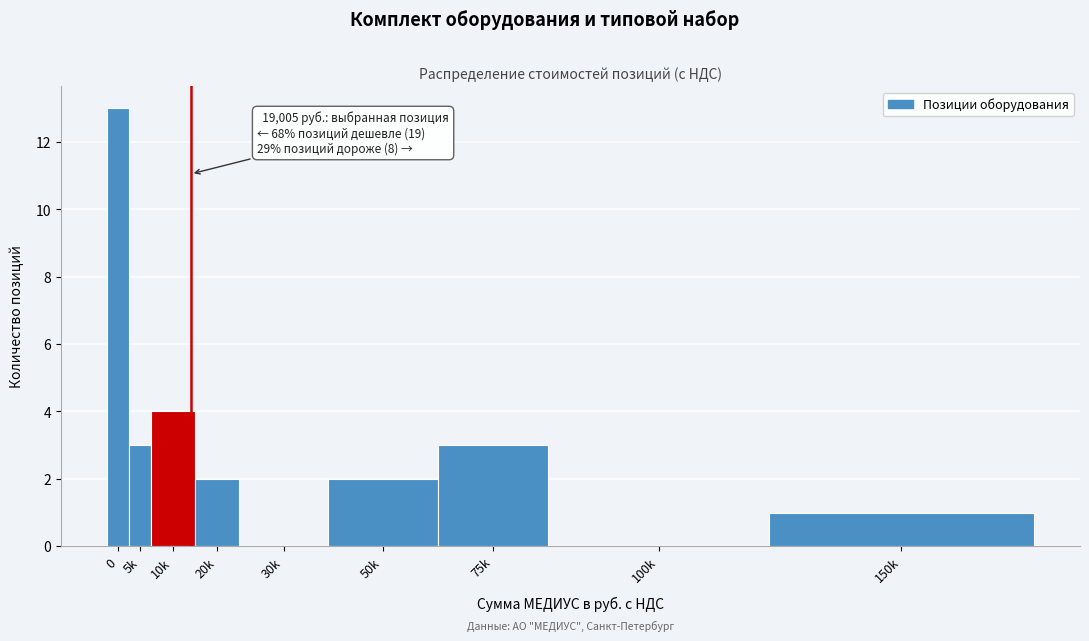

Reading left to right, list all the values displayed in this chart.

0=13	5k=3	10k=4	20k=2	30k=0	50k=2	75k=3	100k=0	150k=1